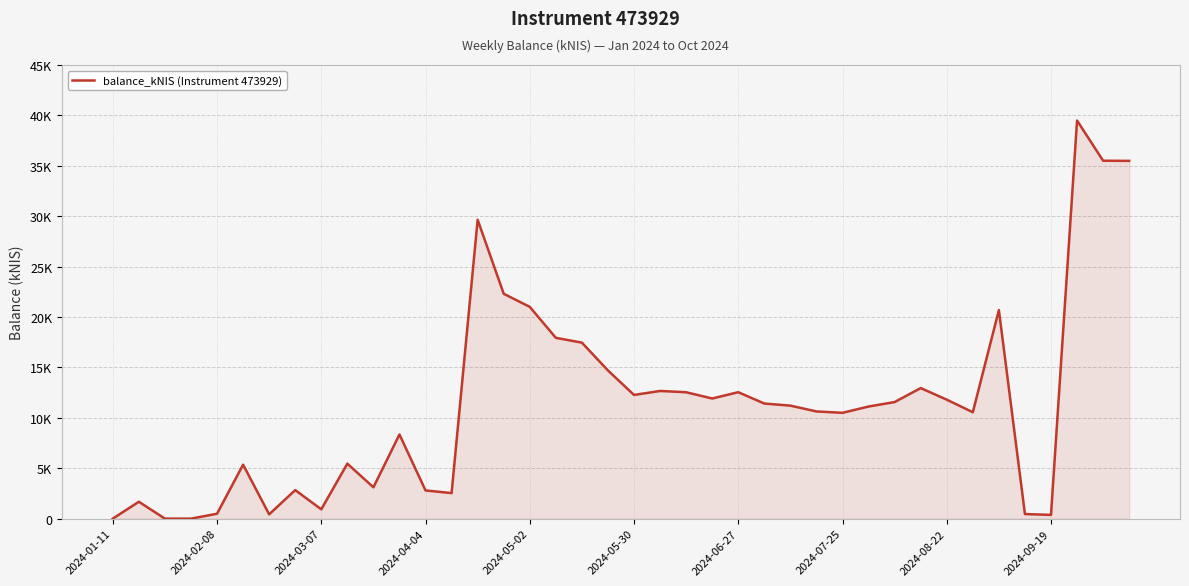

Does the chart display data point markers on the line(s)?

No